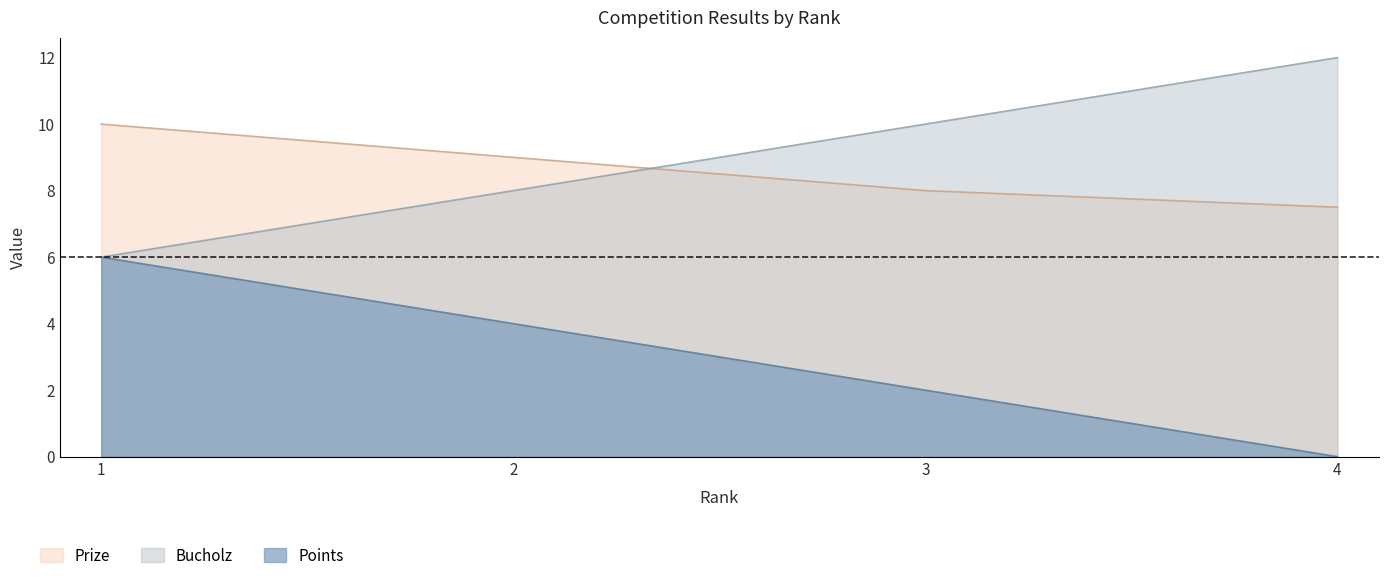

True or false: Points and Bucholz intersect in this chart.

False